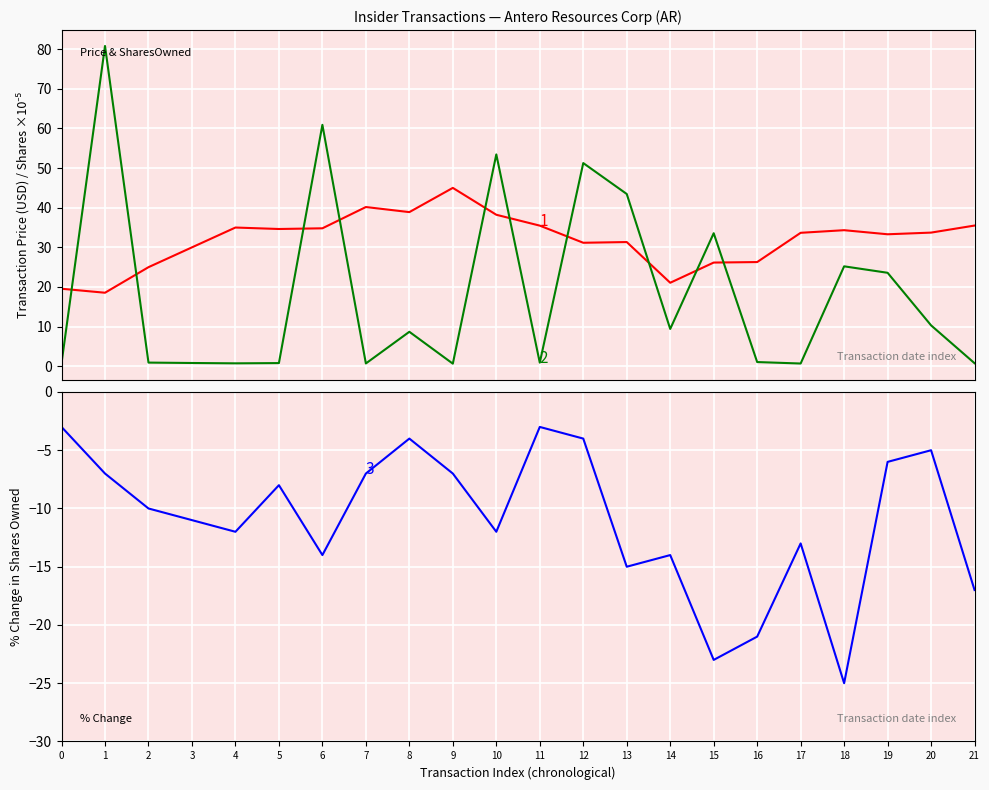

What is the total value across all series at 0?

17.3